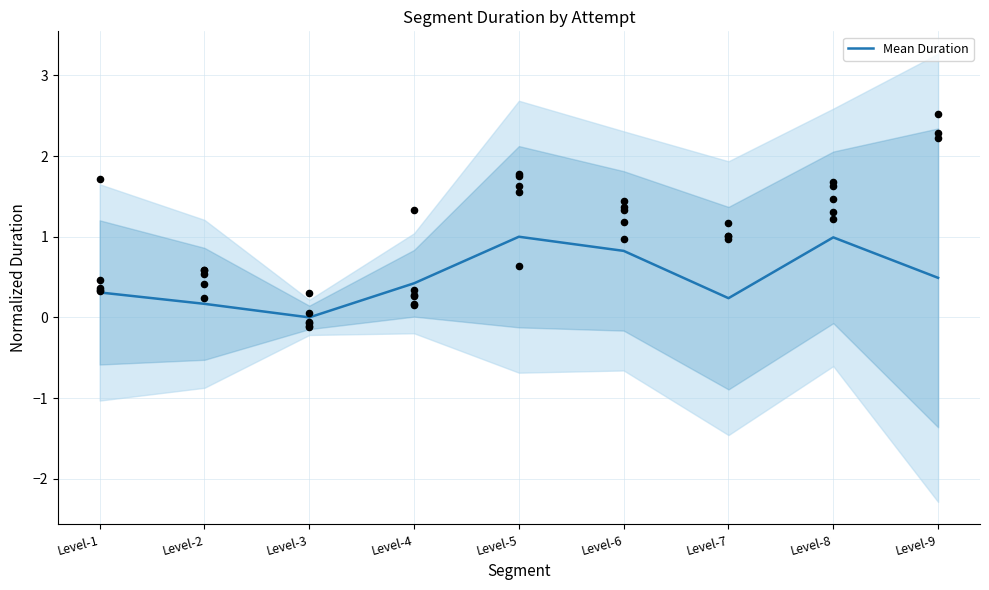

Which has a higher value, Level-6 or Level-9?

Level-6